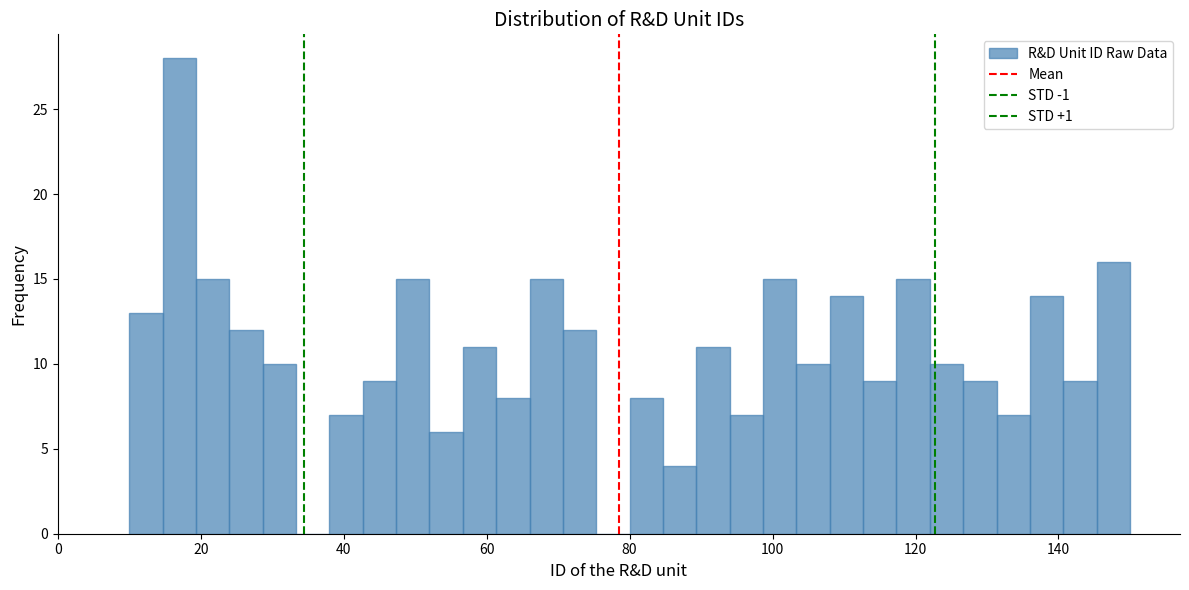

Read against the x-axis, roughly where is the centre of the tallest bar?

18